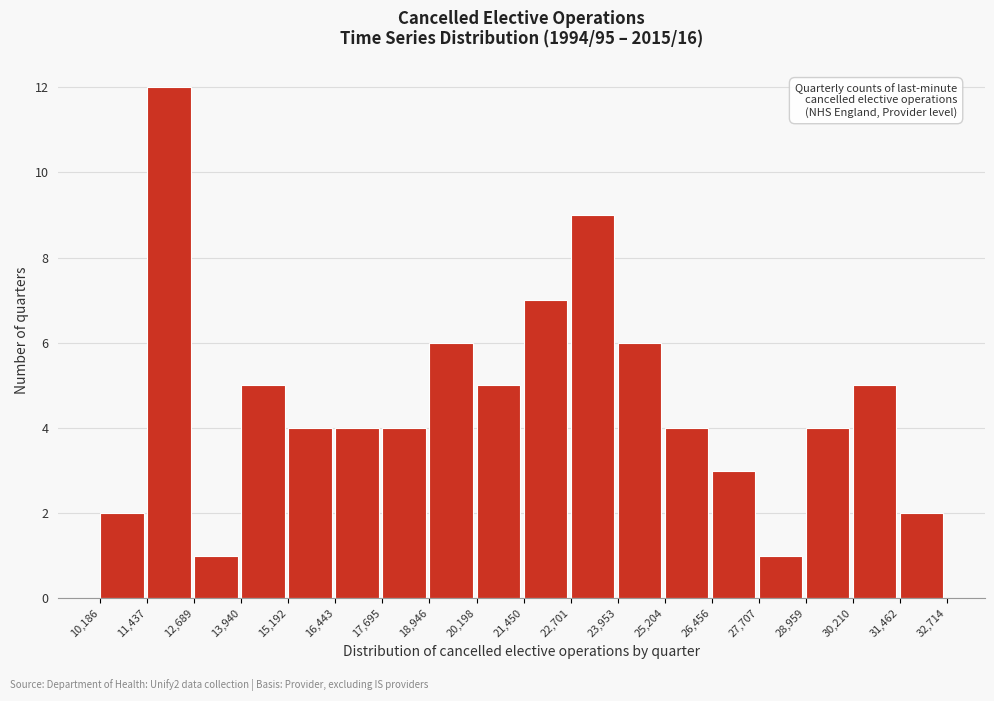

Reading left to right, transcribe this chart: for each bar, give the range it covers on the x-axis and its height. The values are not printed on the chart, so give them approximately, as read against the axis.

10,186 to 11,437: 2
11,437 to 12,689: 12
12,689 to 13,940: 1
13,940 to 15,192: 5
15,192 to 16,443: 4
16,443 to 17,695: 4
17,695 to 18,946: 4
18,946 to 20,198: 6
20,198 to 21,450: 5
21,450 to 22,701: 7
22,701 to 23,953: 9
23,953 to 25,204: 6
25,204 to 26,456: 4
26,456 to 27,707: 3
27,707 to 28,959: 1
28,959 to 30,210: 4
30,210 to 31,462: 5
31,462 to 32,714: 2